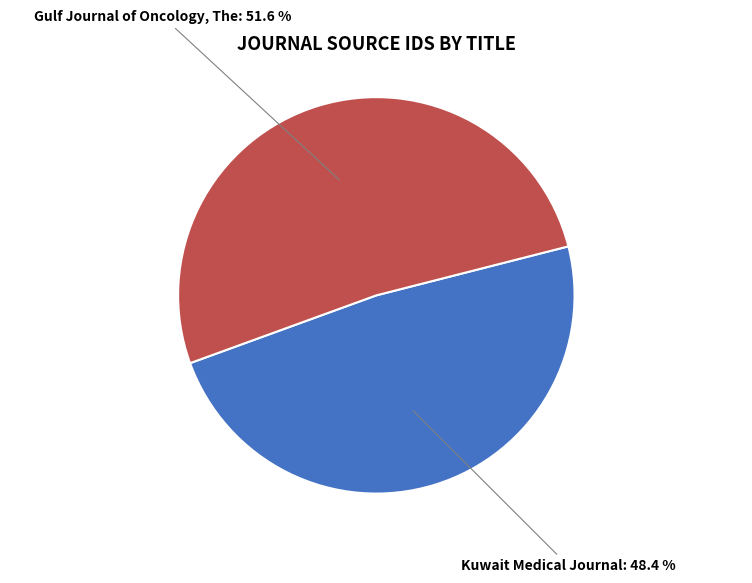

Is there a majority slice in this chart?

Yes